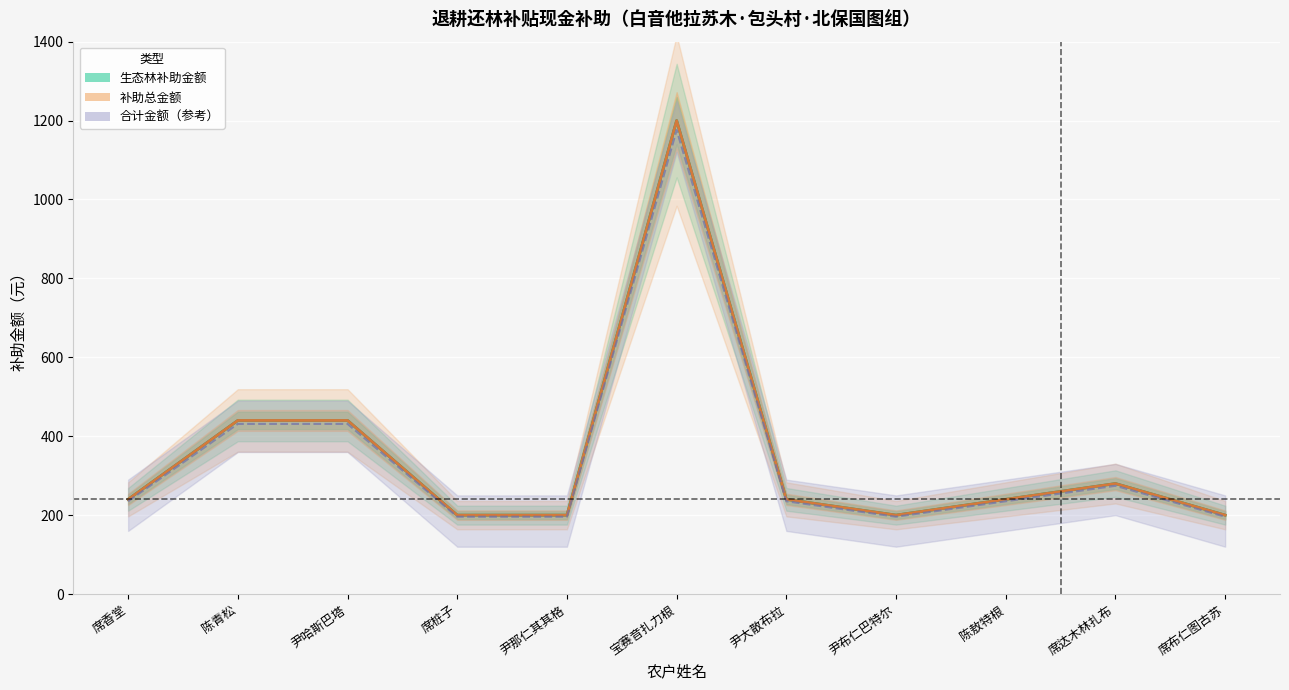

List the series in order of their peak value, lowest first.

合计金额（参考）, 生态林补助金额, 补助总金额